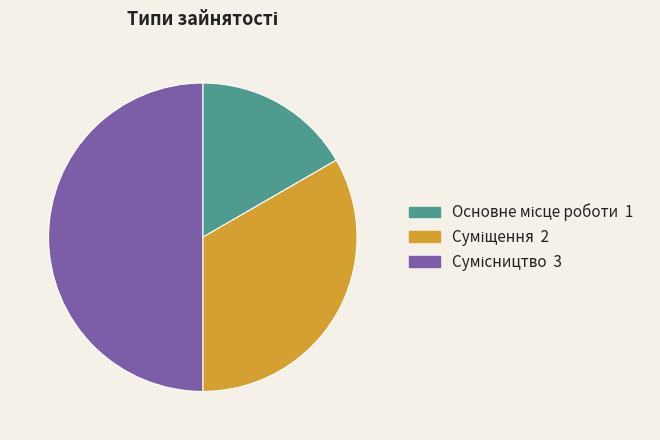

How many segments does this pie chart have?

3